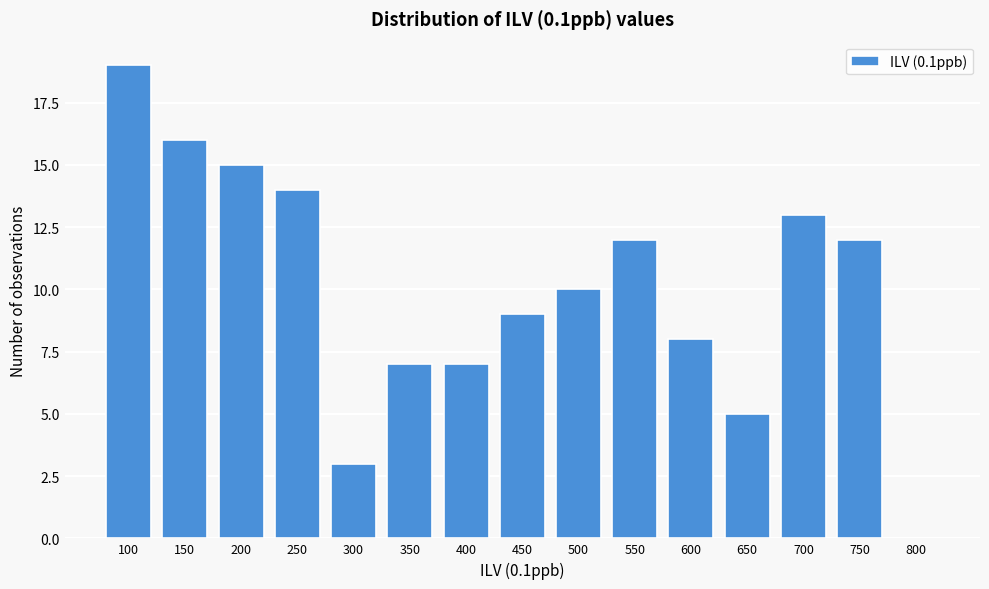

Reading left to right, list all the values displayed in this chart.

100=19	150=16	200=15	250=14	300=3	350=7	400=7	450=9	500=10	550=12	600=8	650=5	700=13	750=12	800=0